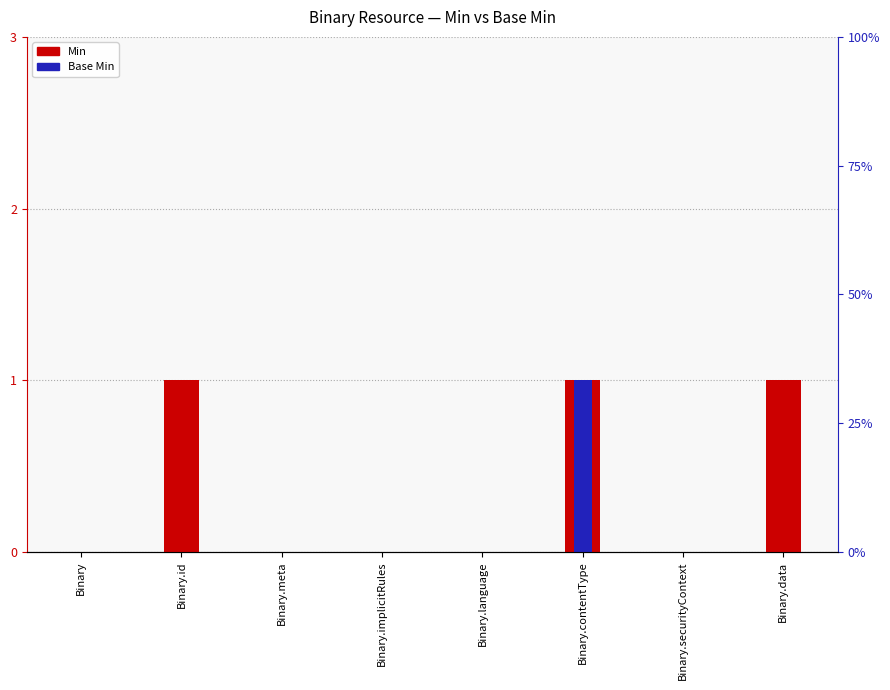

How many groups of bars are there?

8